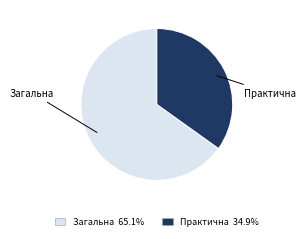

Does any single category account for the majority?

Yes